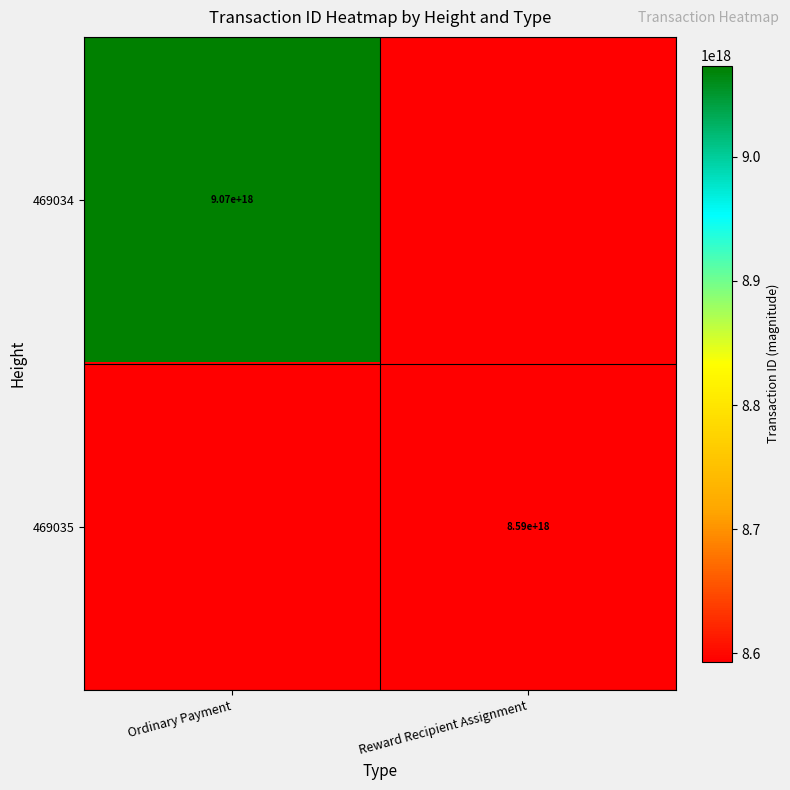

The value of 469035 at Reward Recipient Assignment is 8590000000000000000. True or false?

True